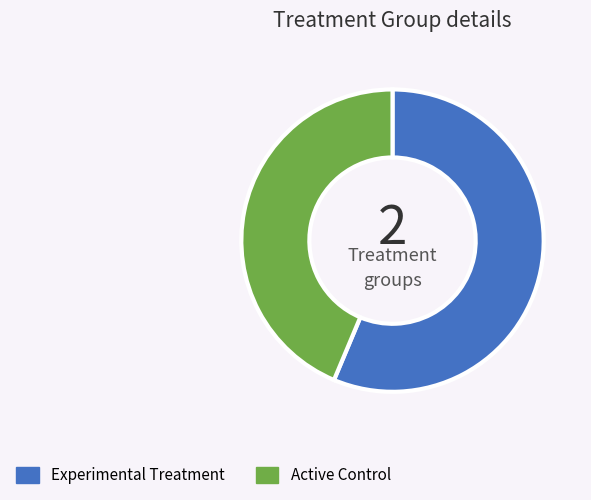

Combined, do Active Control and Experimental Treatment account for over 50%?

Yes